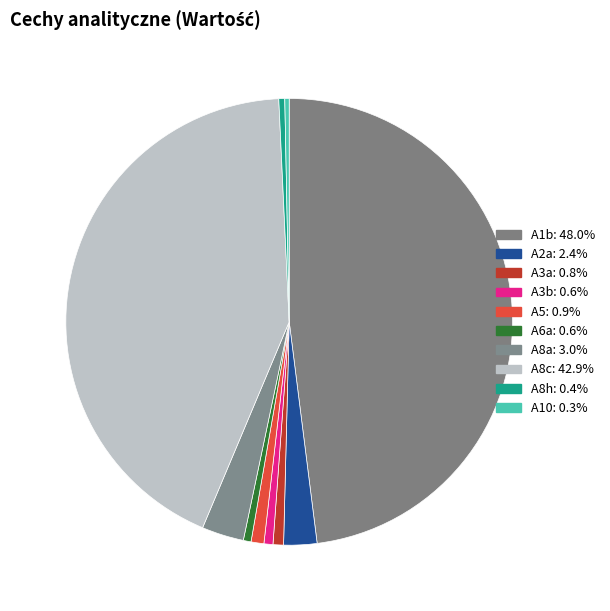

What percentage is NOT represented by A8a?

97.0%